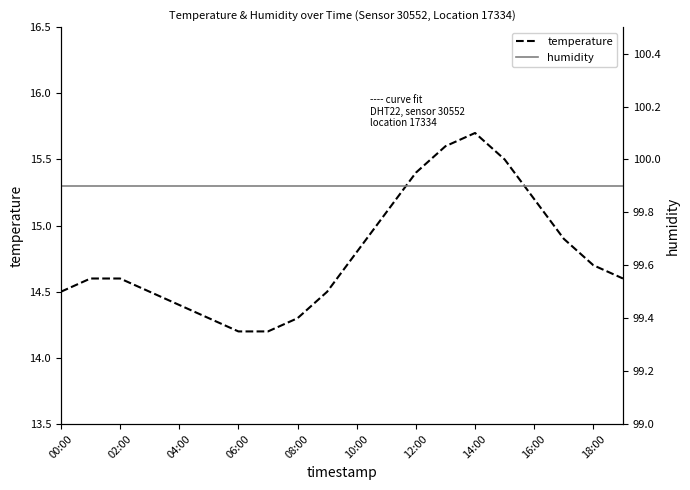

Is it true that temperature equals 4.1 at 06:00?

False